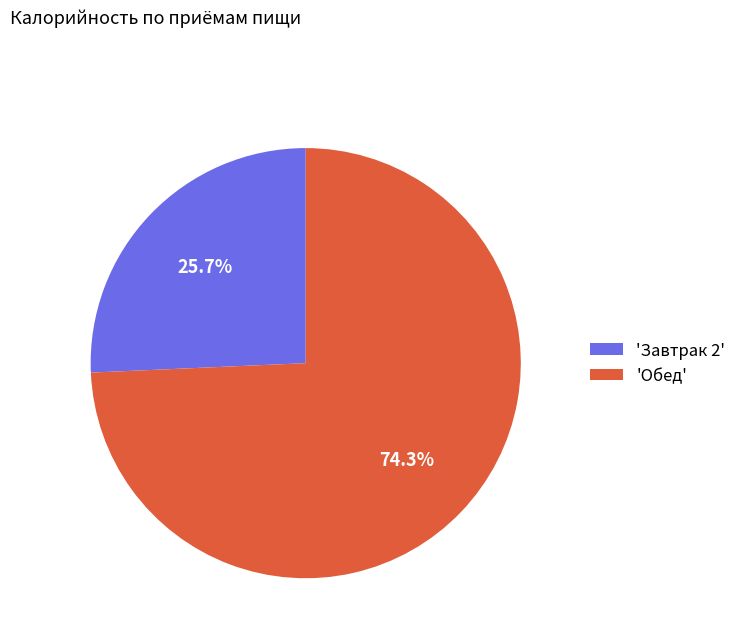

Is there a majority slice in this chart?

Yes